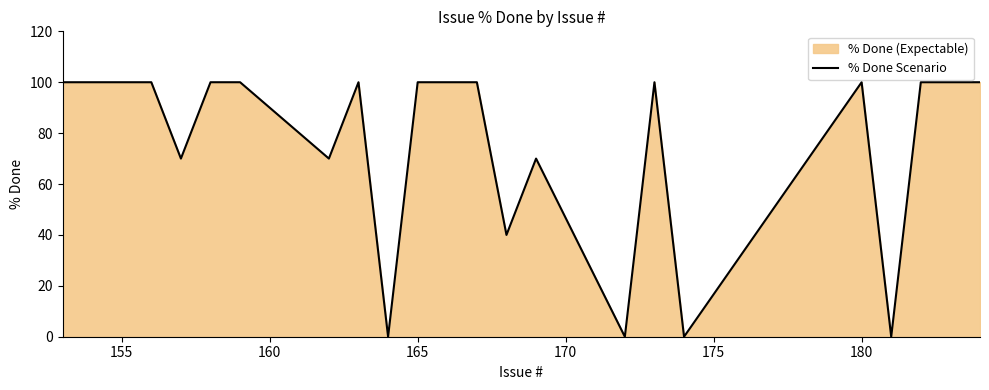

What is the maximum value shown in the chart?

100